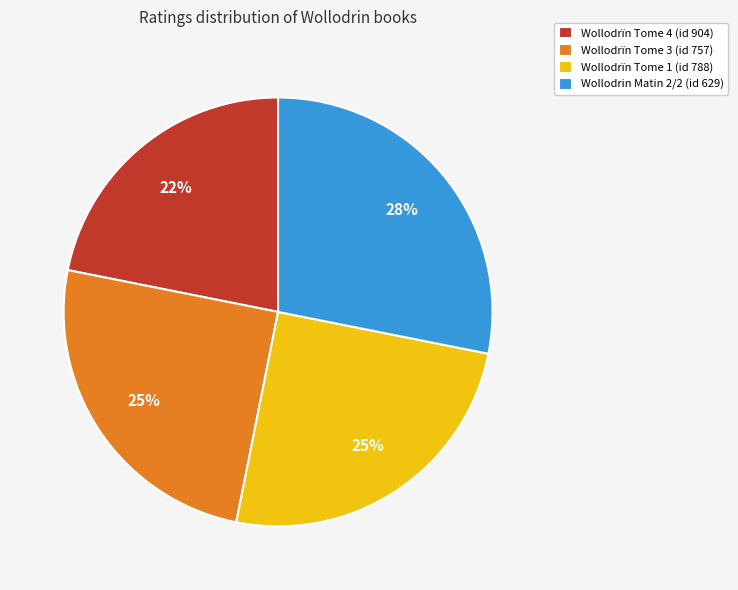

Is it true that Wollodrïn Tome 1 (id 788) is 25% of the pie?

True